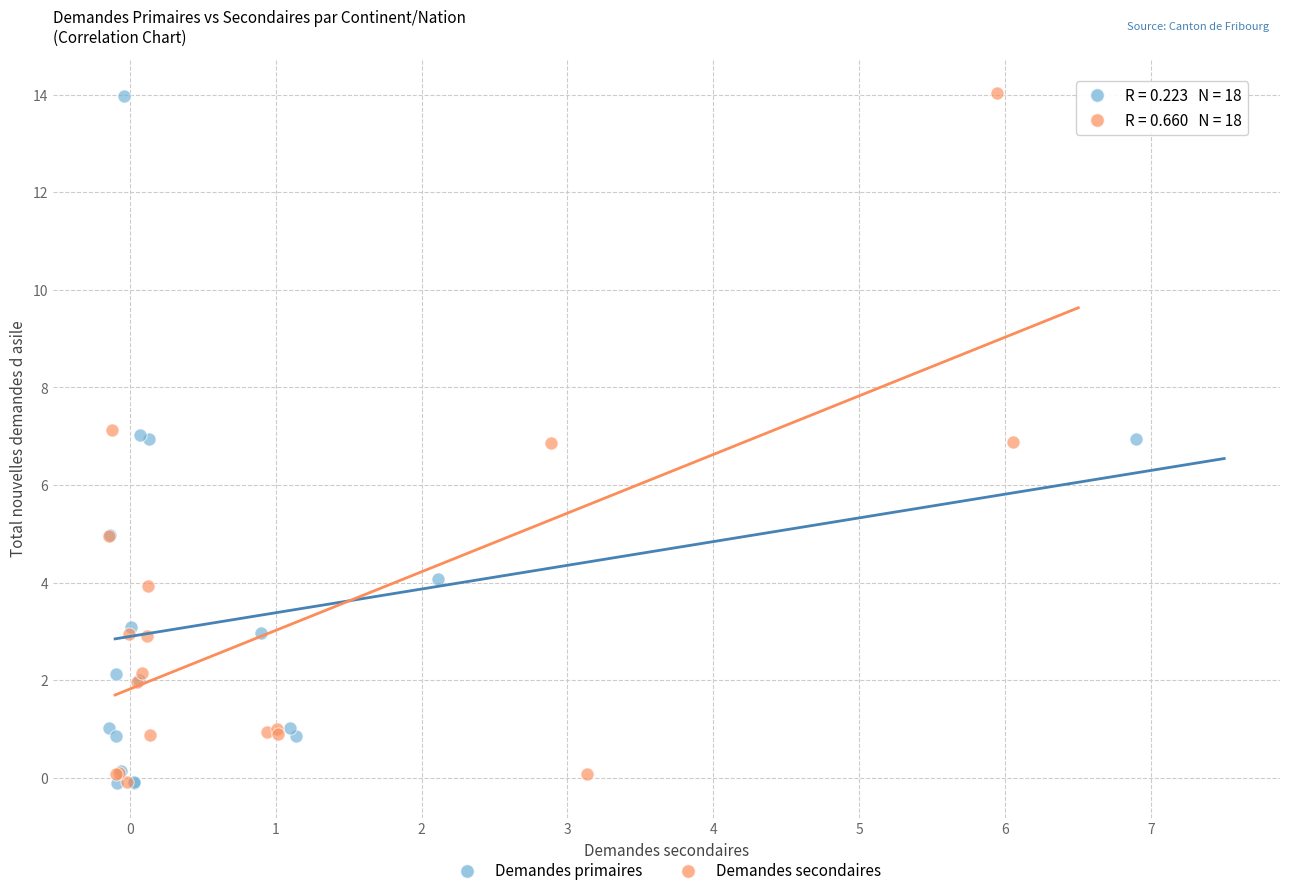

What are all the series names shown in the legend?

Demandes primaires, Demandes secondaires